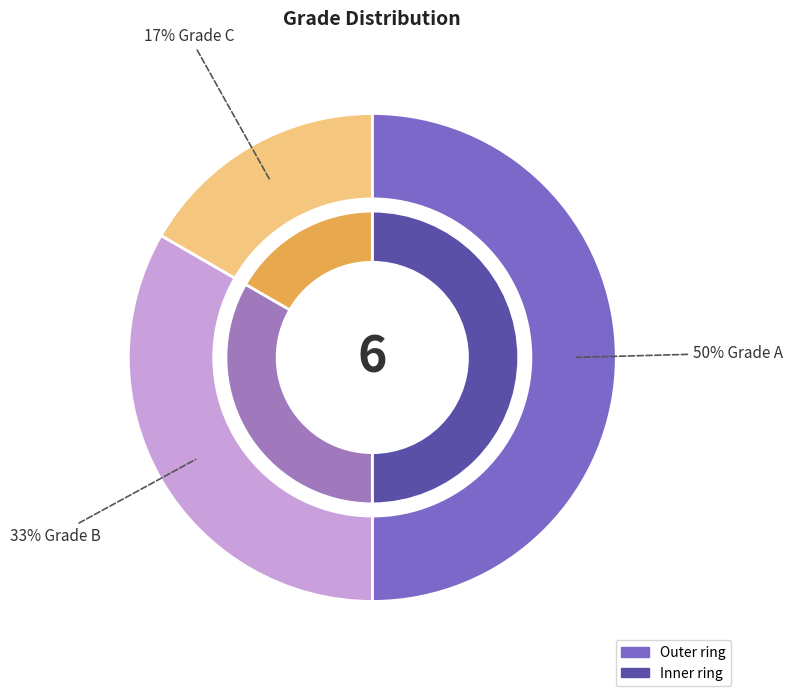

True or false: B accounts for 45% of the total.

False